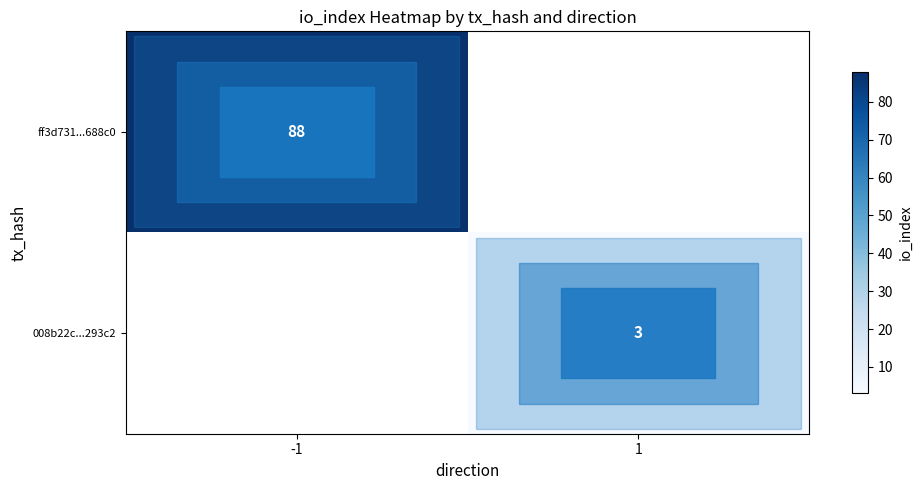

The ff3d731...688c0 series shows 155 at -1. True or false?

False